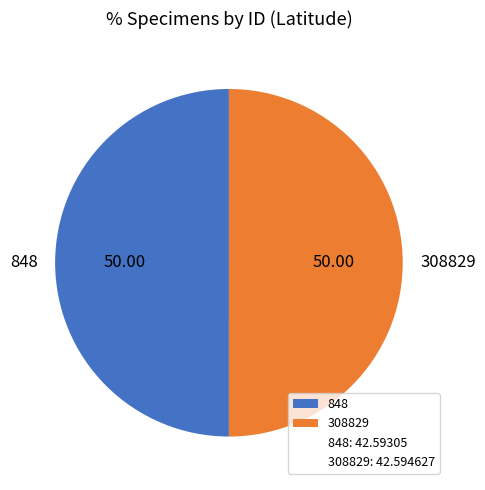

Approximately how many times larger is the value at 308829 compared to 848?

1.0